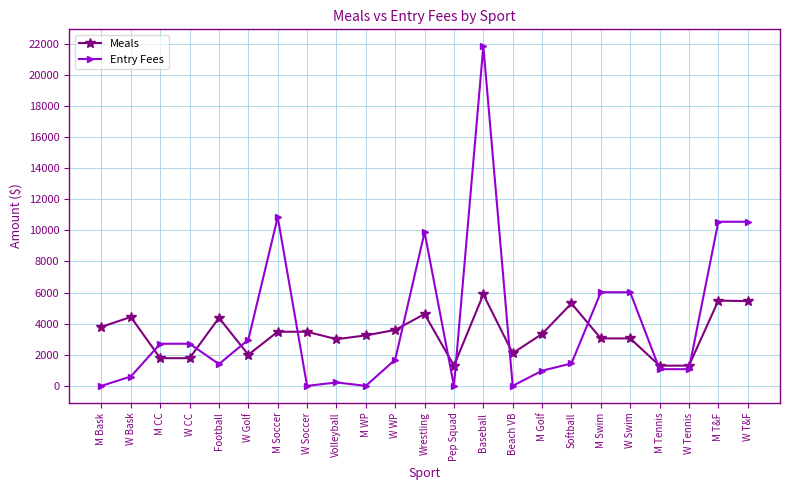

Which series has the largest range (max minus min)?

Entry Fees